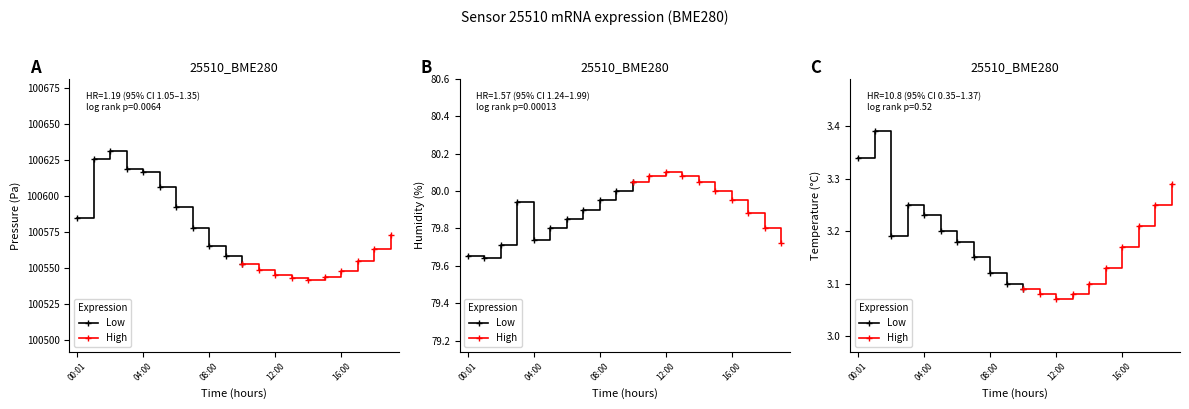

What is the label of the 11th point from the left?

10:00